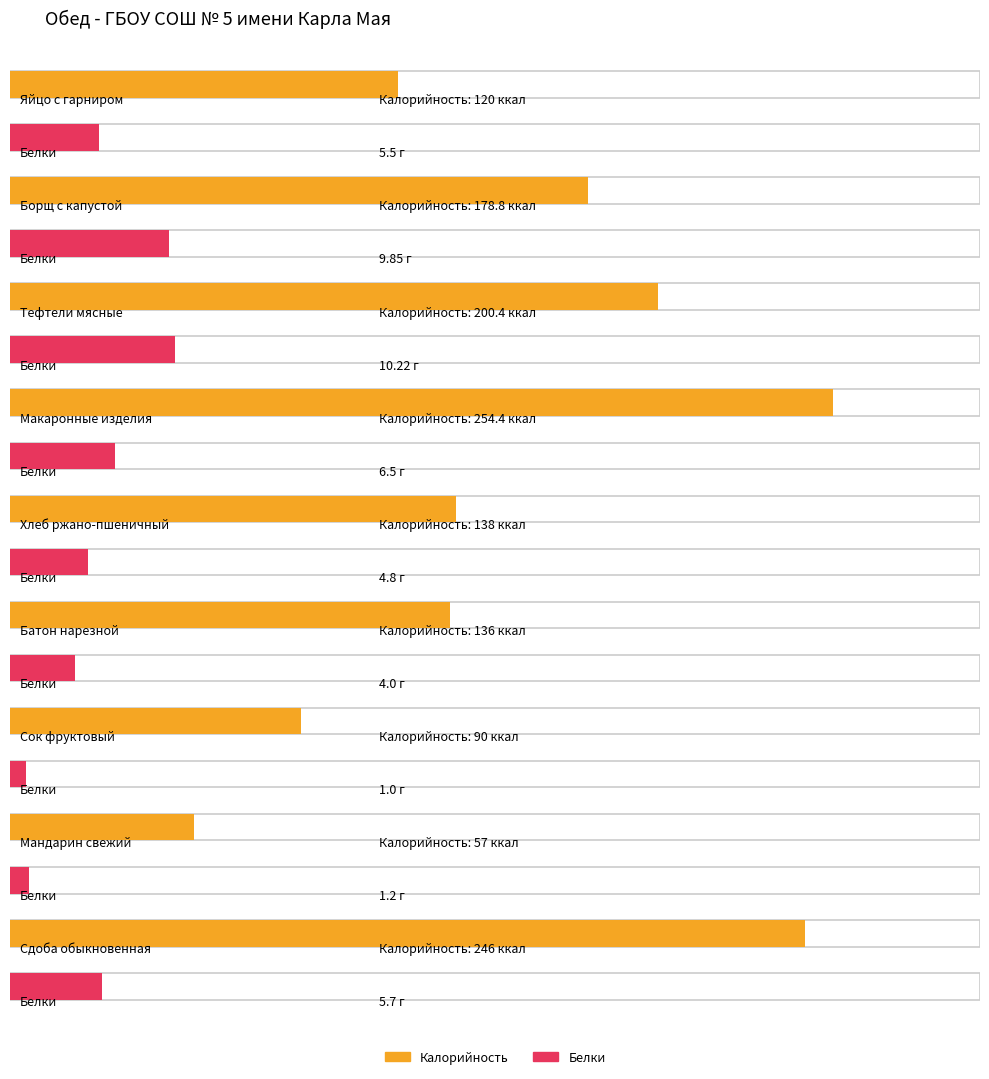

True or false: Белки has a value of 16.1 at Тефтели мясные.

False